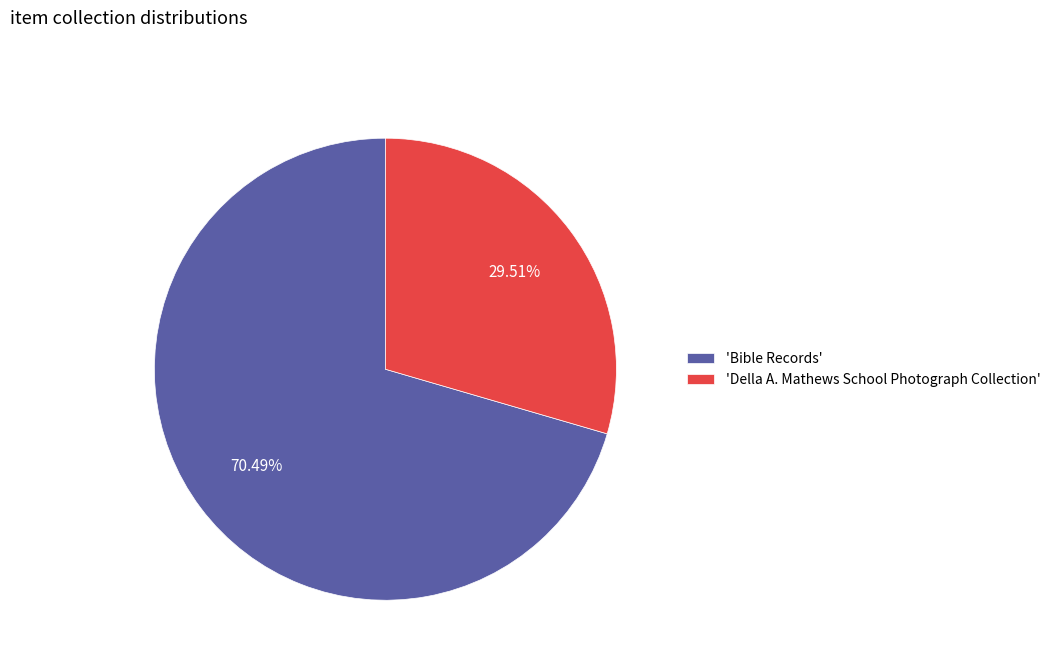

Count the number of slices in the pie.

2